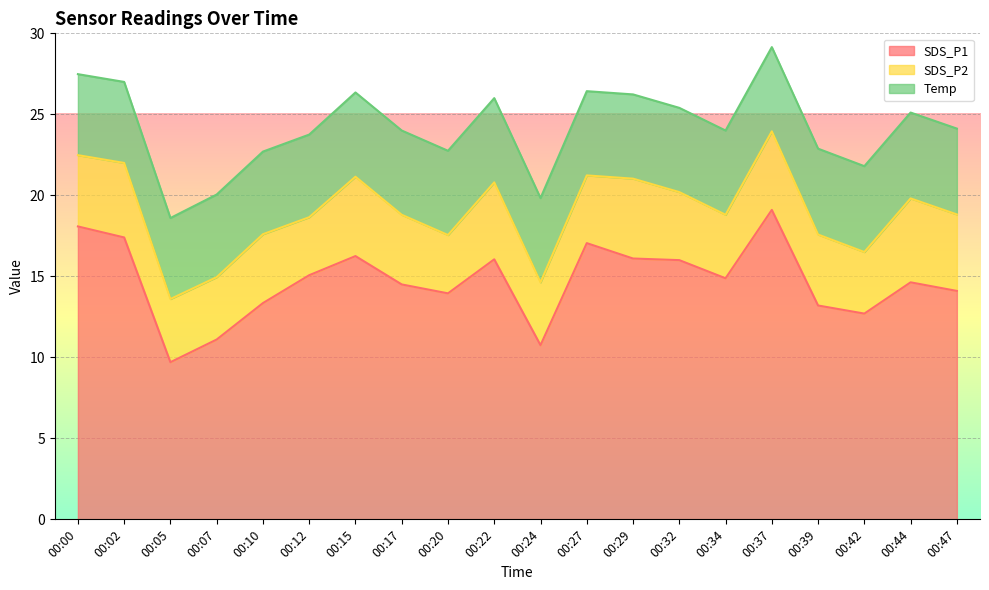

Reading right to left, extract all data points from this chart.

SDS_P1: 00:47=14.1	00:44=14.6	00:42=12.7	00:39=13.2	00:37=19.1	00:34=14.9	00:32=16.0	00:29=16.1	00:27=17.1	00:24=10.8	00:22=16.1	00:20=13.9	00:17=14.5	00:15=16.2	00:12=15.1	00:10=13.3	00:07=11.1	00:05=9.7	00:02=17.4	00:00=18.1
SDS_P2: 00:47=4.7	00:44=5.2	00:42=3.8	00:39=4.4	00:37=4.8	00:34=3.9	00:32=4.2	00:29=4.9	00:27=4.2	00:24=3.9	00:22=4.8	00:20=3.6	00:17=4.3	00:15=4.9	00:12=3.6	00:10=4.2	00:07=3.9	00:05=3.9	00:02=4.6	00:00=4.4
Temp: 00:47=5.3	00:44=5.3	00:42=5.3	00:39=5.3	00:37=5.2	00:34=5.2	00:32=5.2	00:29=5.2	00:27=5.2	00:24=5.2	00:22=5.2	00:20=5.2	00:17=5.2	00:15=5.2	00:12=5.1	00:10=5.1	00:07=5.1	00:05=5.0	00:02=5.0	00:00=5.0